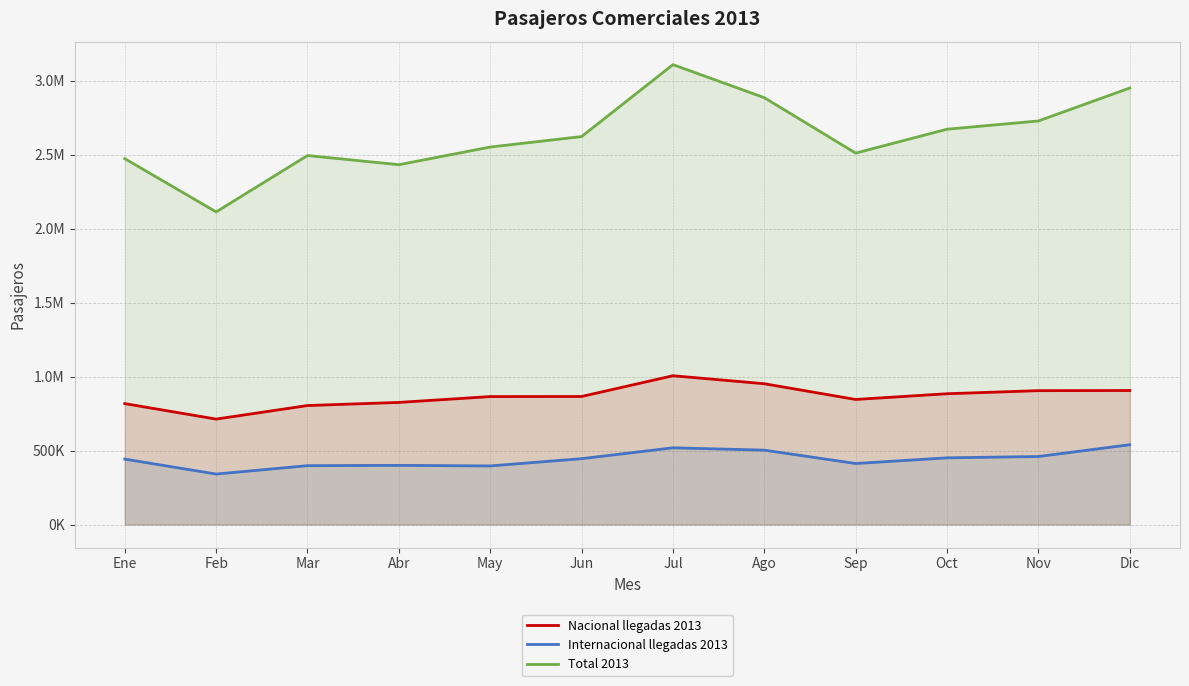

Where does the Internacional llegadas 2013 series first go above 445104?

Jul